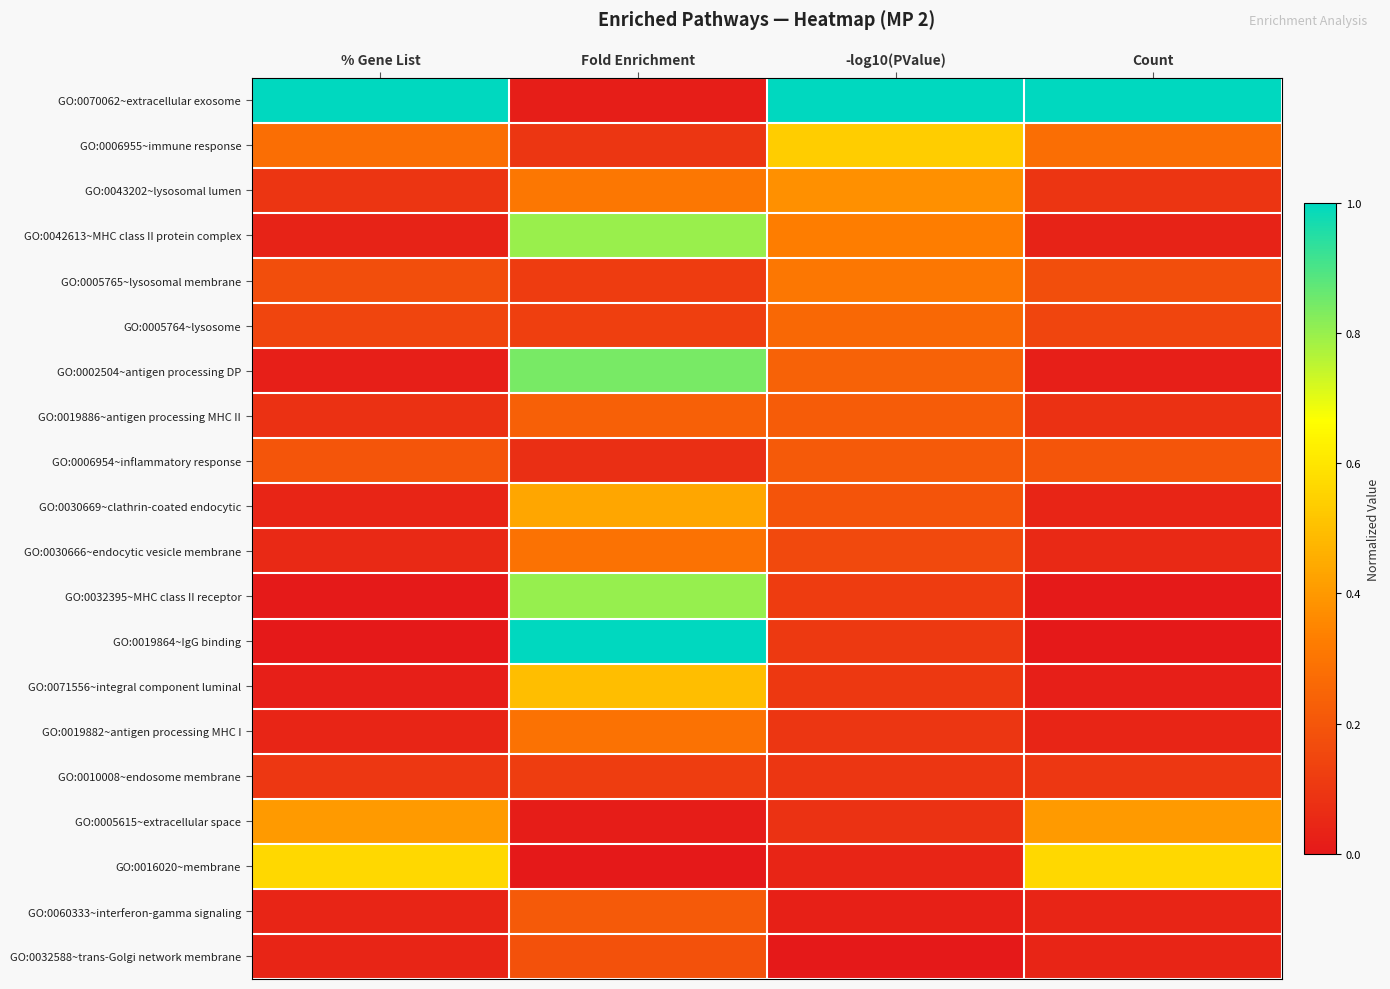

Which series changed the most between Fold Enrichment and Count?

GO:0019864~IgG binding